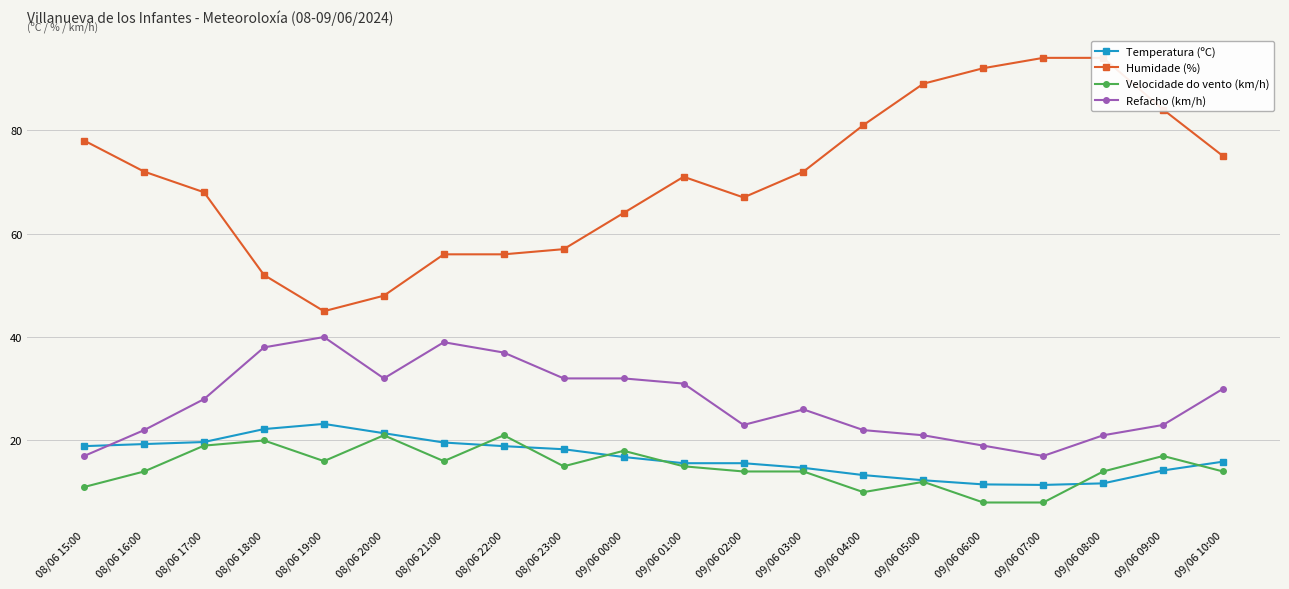

List the labels in order of Velocidade do vento (km/h) value, smallest first.

09/06 06:00, 09/06 07:00, 09/06 04:00, 08/06 15:00, 09/06 05:00, 08/06 16:00, 09/06 02:00, 09/06 03:00, 09/06 08:00, 09/06 10:00, 08/06 23:00, 09/06 01:00, 08/06 19:00, 08/06 21:00, 09/06 09:00, 09/06 00:00, 08/06 17:00, 08/06 18:00, 08/06 20:00, 08/06 22:00